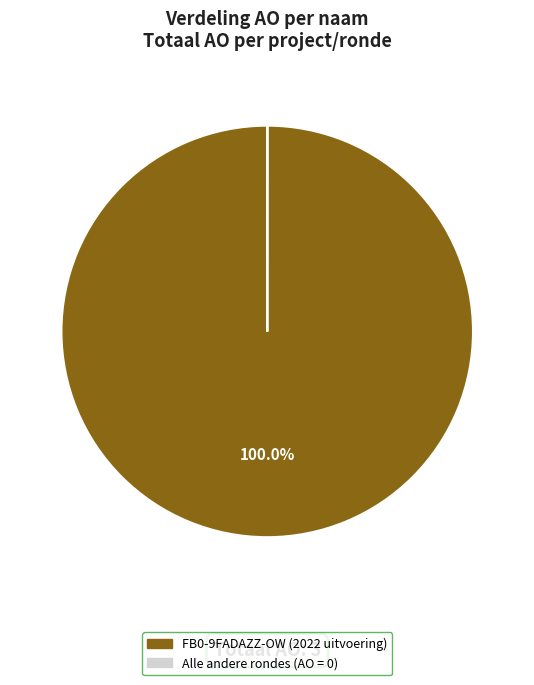

Is there any slice that represents more than half of the pie?

Yes